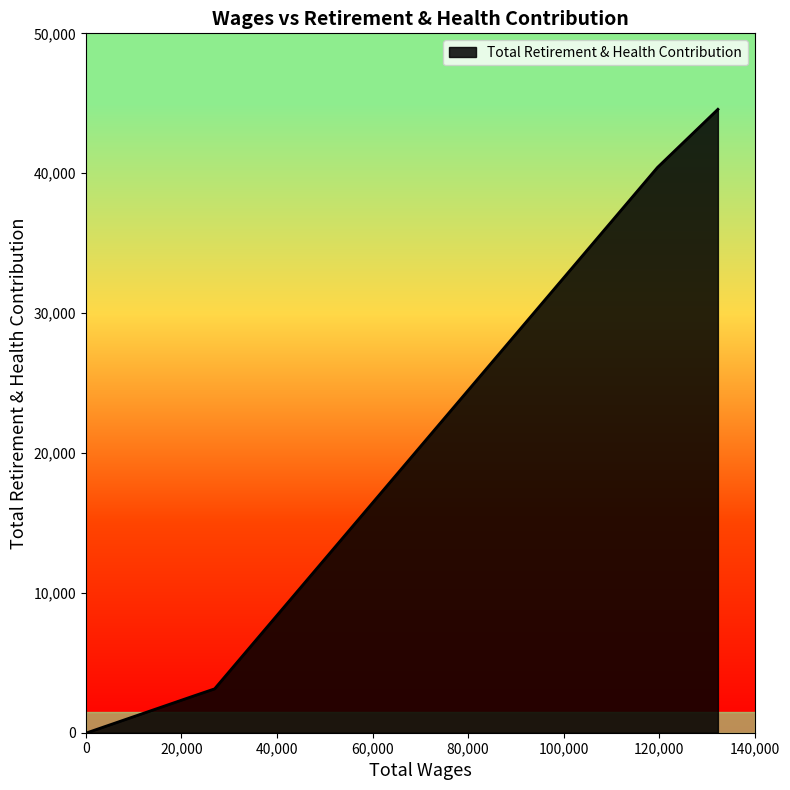

What is the difference between the maximum and minimum values?

44568